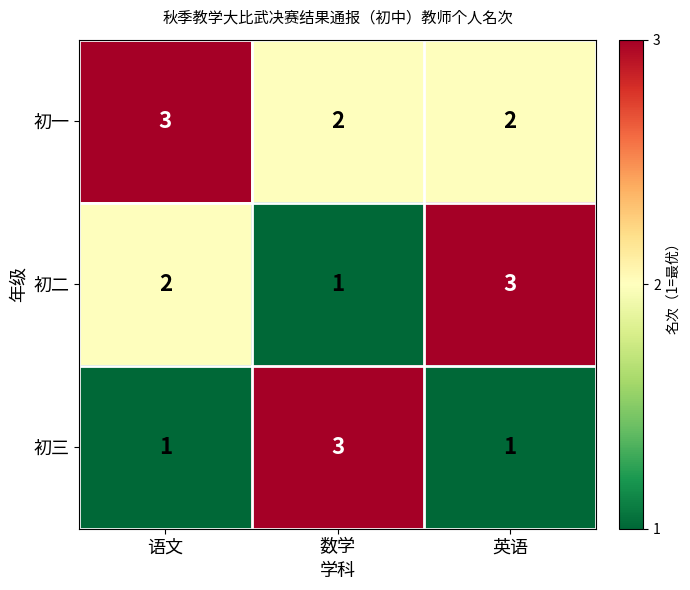

How many 初二 values are between 1 and 3?

3